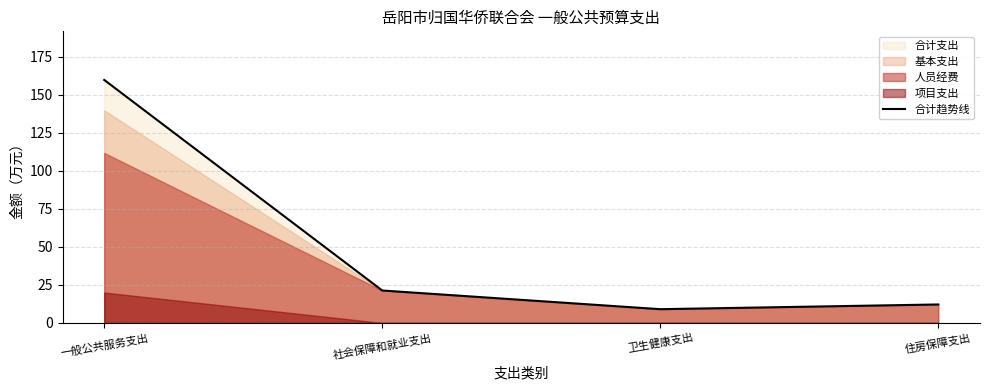

List the labels in order of value, smallest first.

卫生健康支出, 住房保障支出, 社会保障和就业支出, 一般公共服务支出